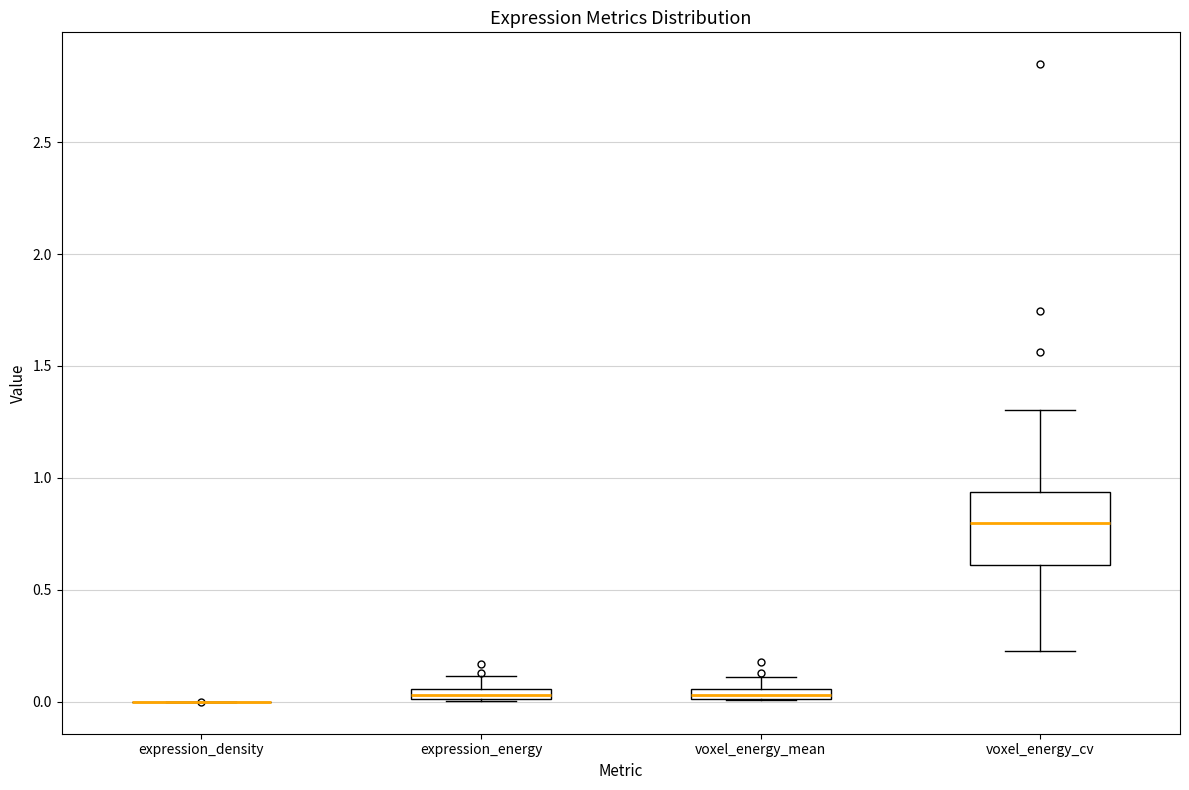

Comparing the boxes themselves (not the whiskers), which one is the tallest?

voxel_energy_cv